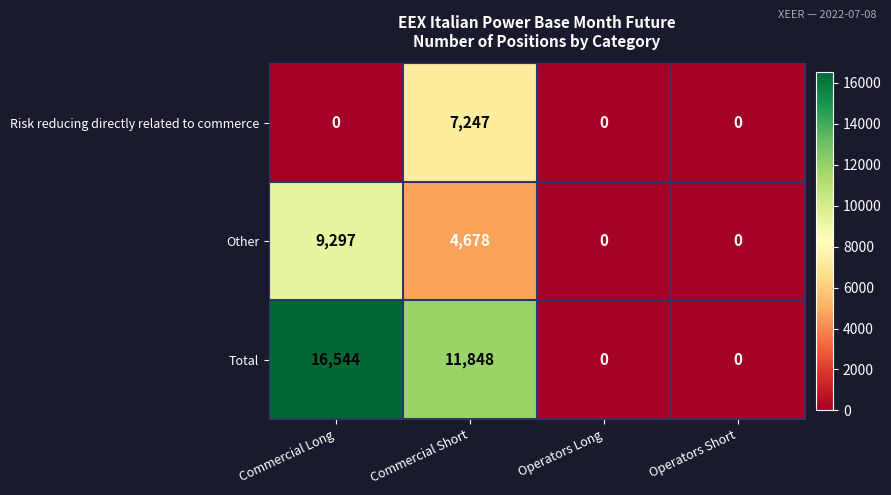

Which series has the widest spread of values?

Total